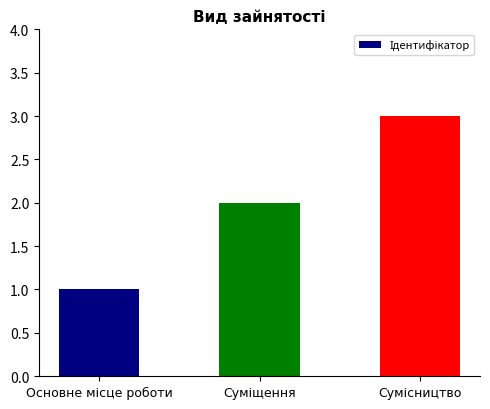

What is the value of the 2nd bar from the left?

2